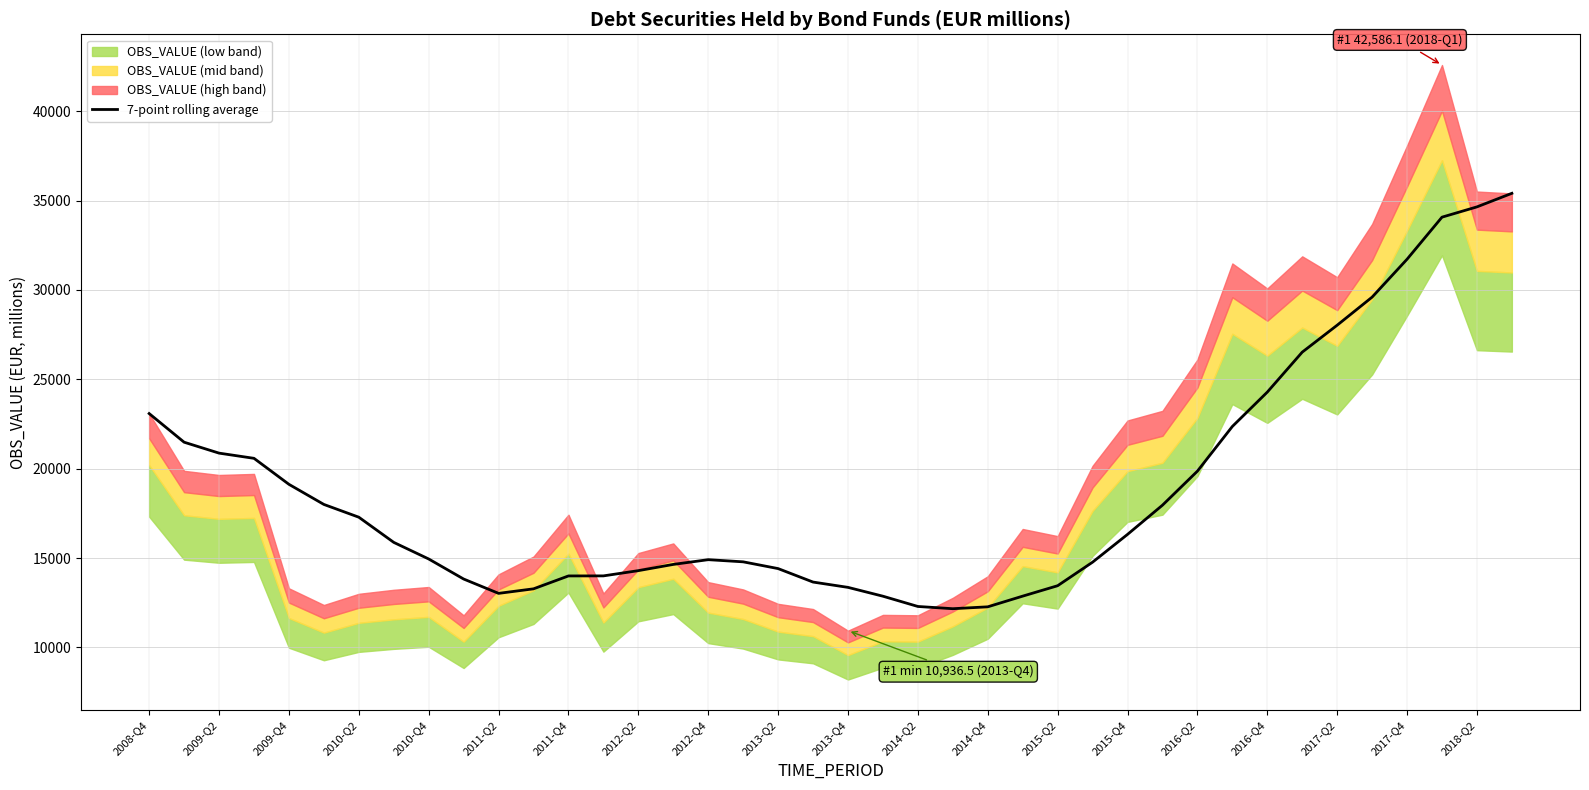

What is the value of the 27th point from the left?

13450.9